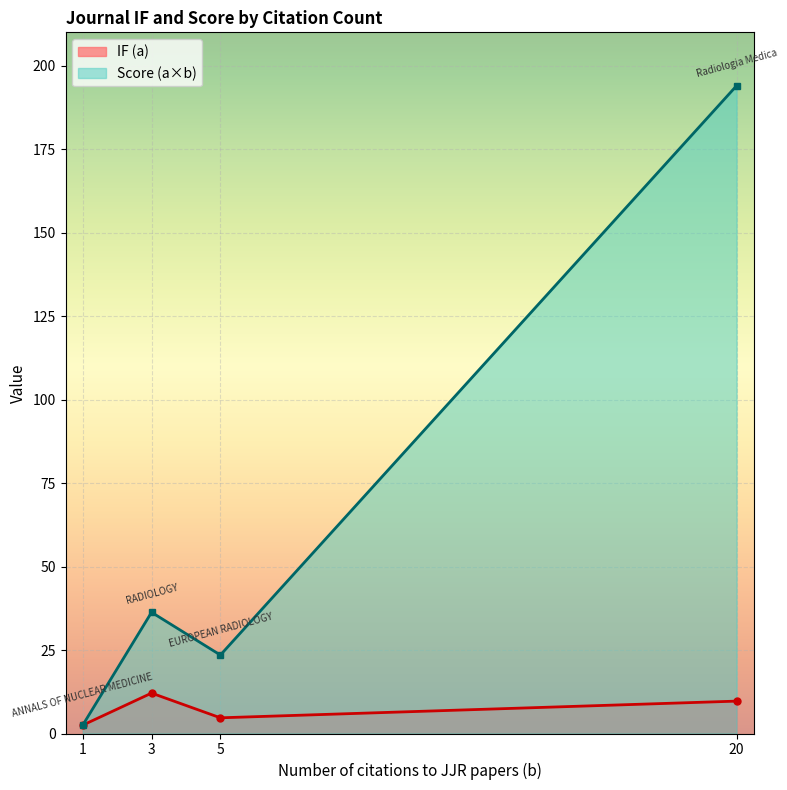

How many lines are shown in the chart?

2